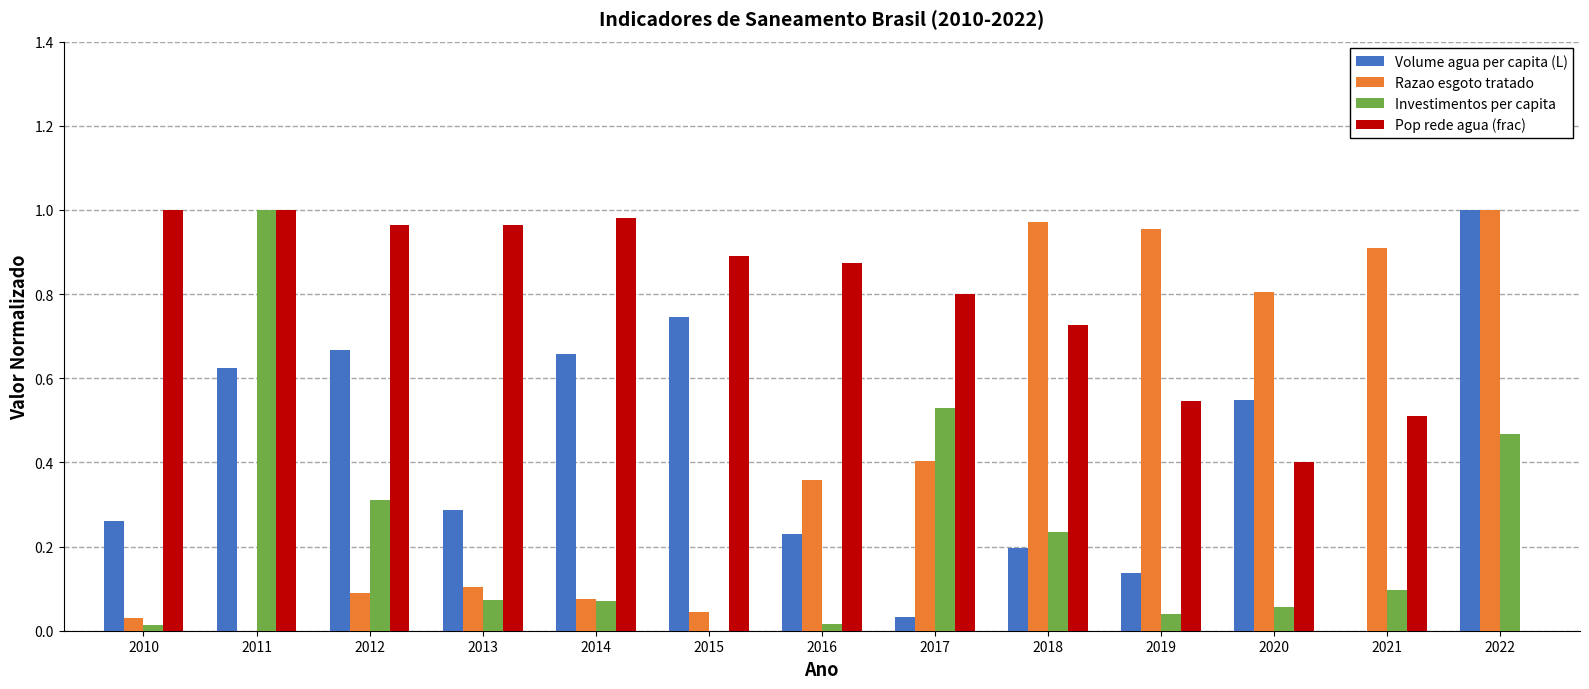

What is the sum of all Pop rede agua (frac) values?

9.7